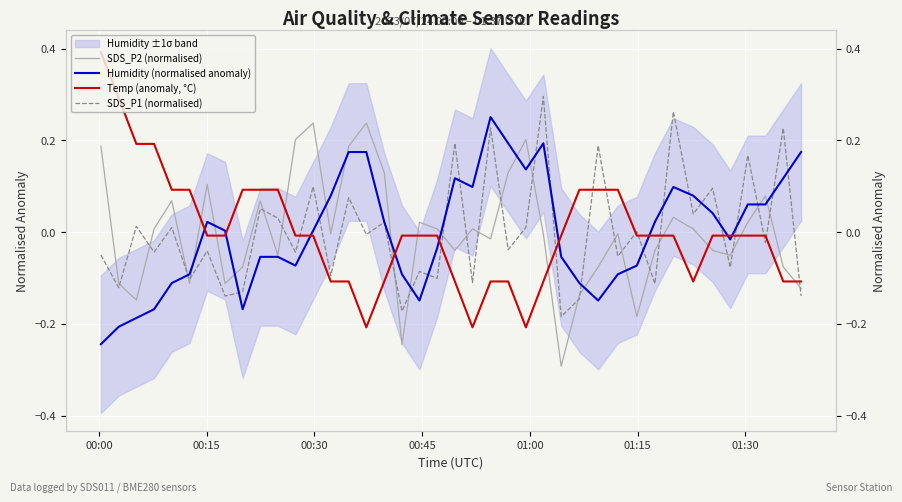

How many series are shown in this chart?

4